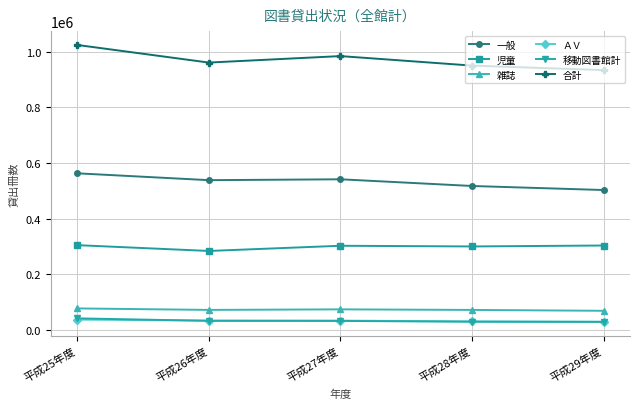

How many values in the 移動図書館計 series are below 32486?

2